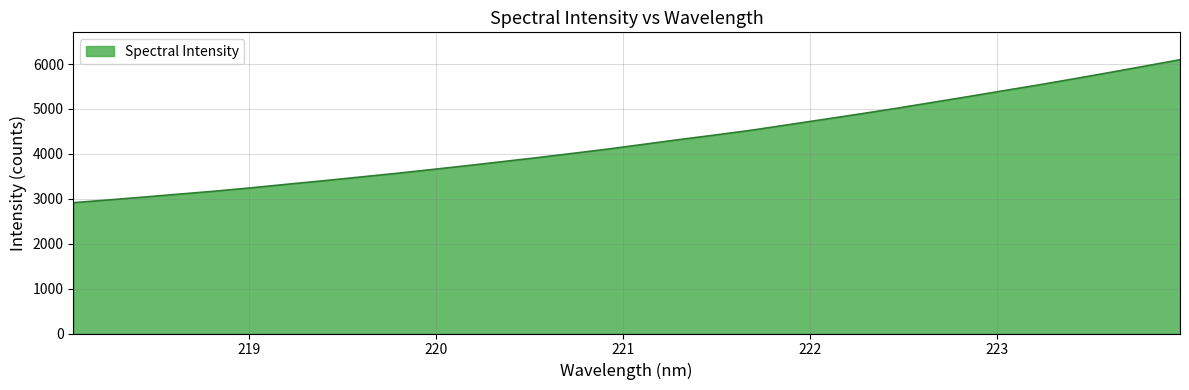

What is the maximum value shown in the chart?

6097.1